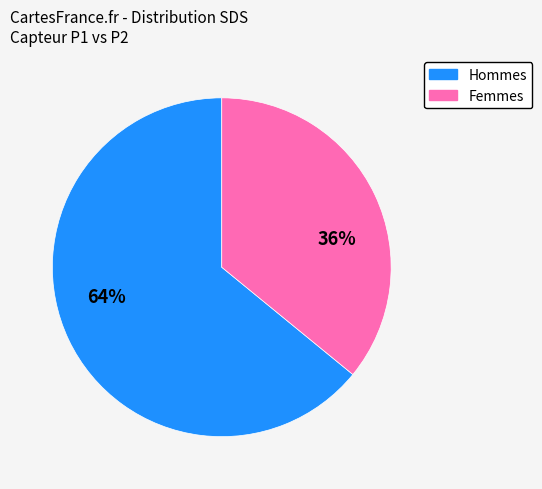

To the nearest percent, what is the difference between the largest and smallest slice percentages?

28%